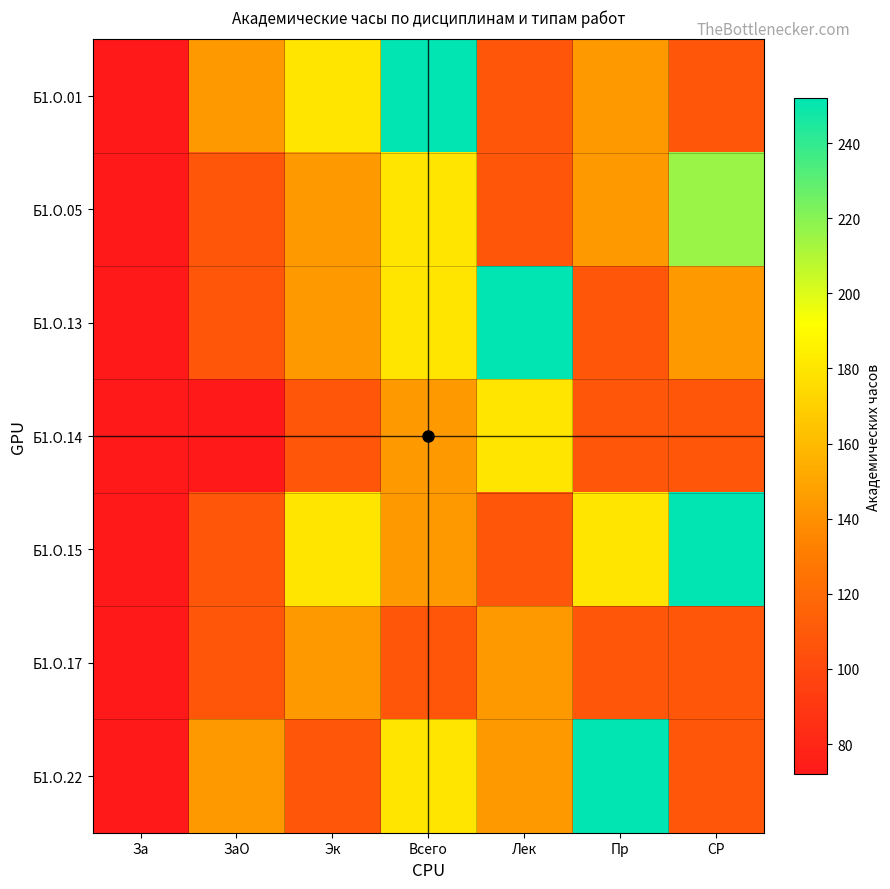

What is the smallest value displayed?

72